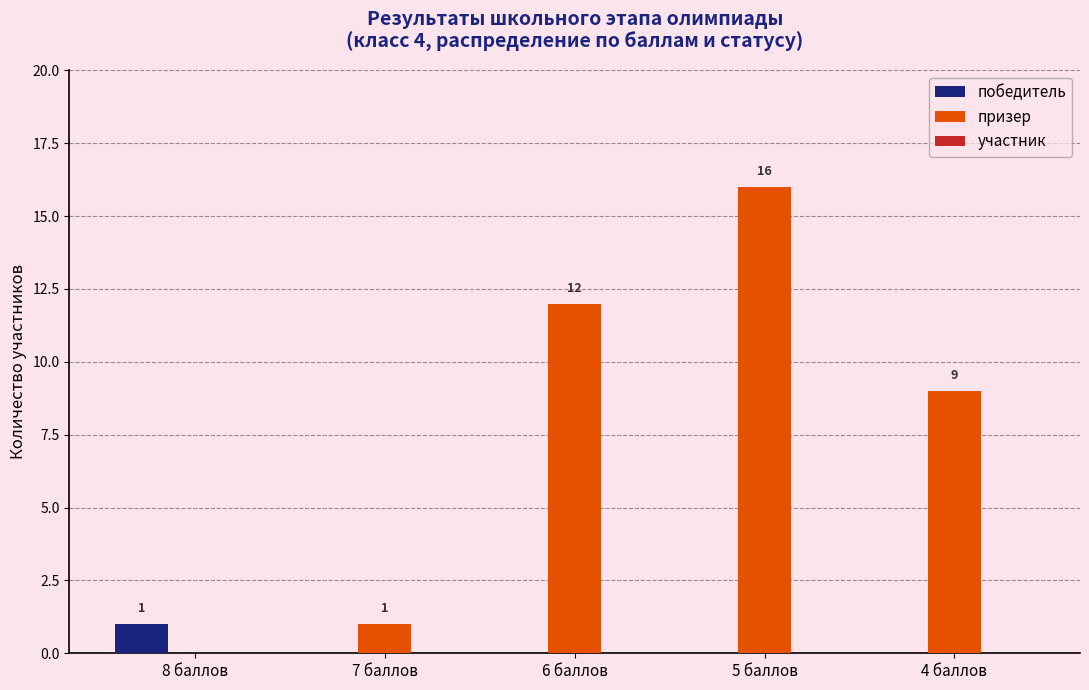

Is it true that призер equals 16 at 5 баллов?

True